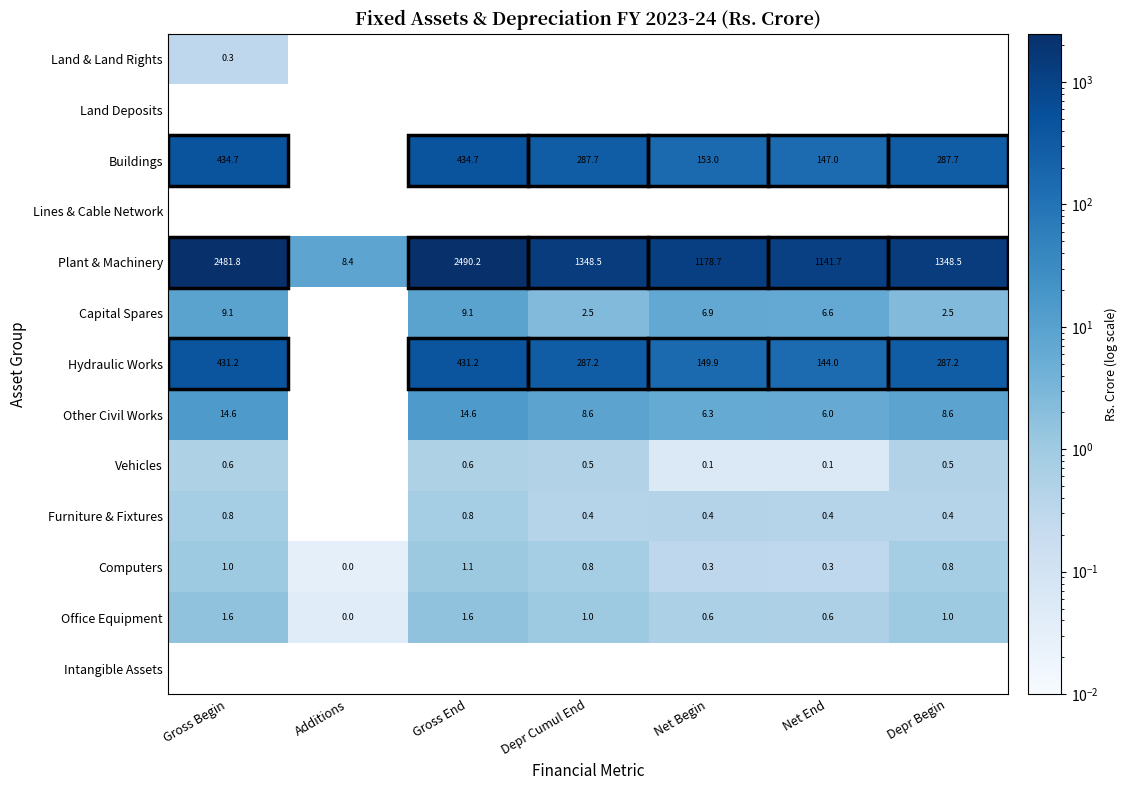

Is the value of Capital Spares at Depr Begin greater than the value of Vehicles at Gross End?

Yes